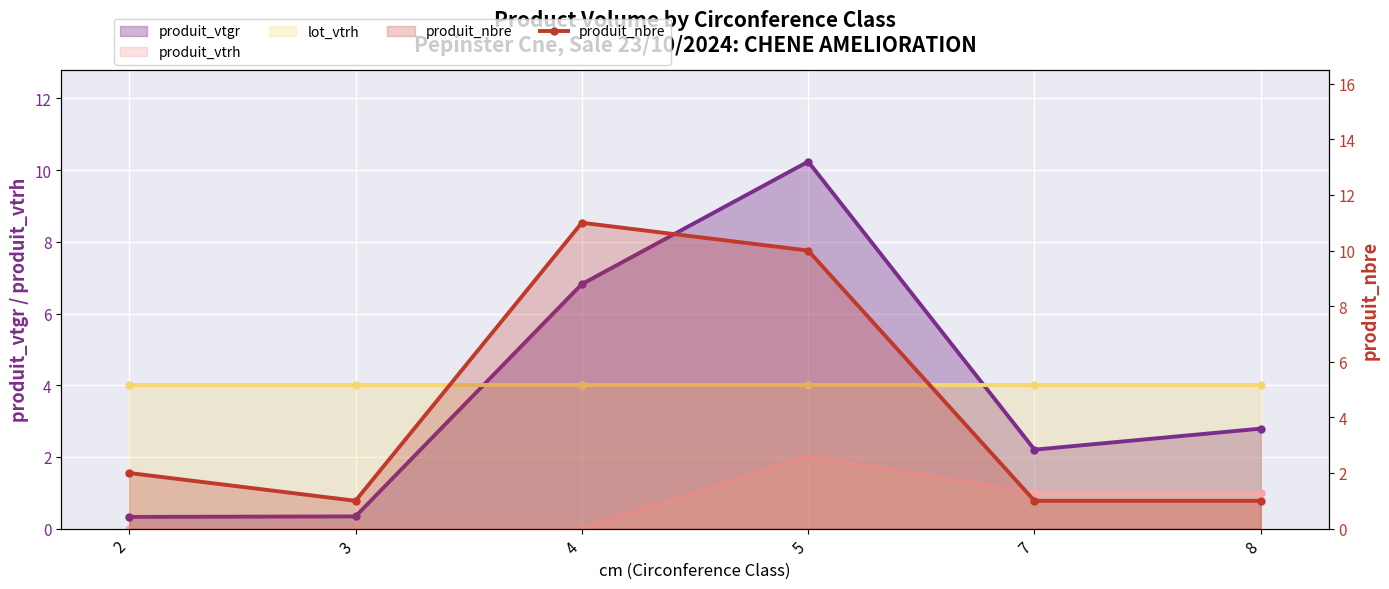

List the labels in order of value, largest first.

4, 5, 2, 3, 7, 8